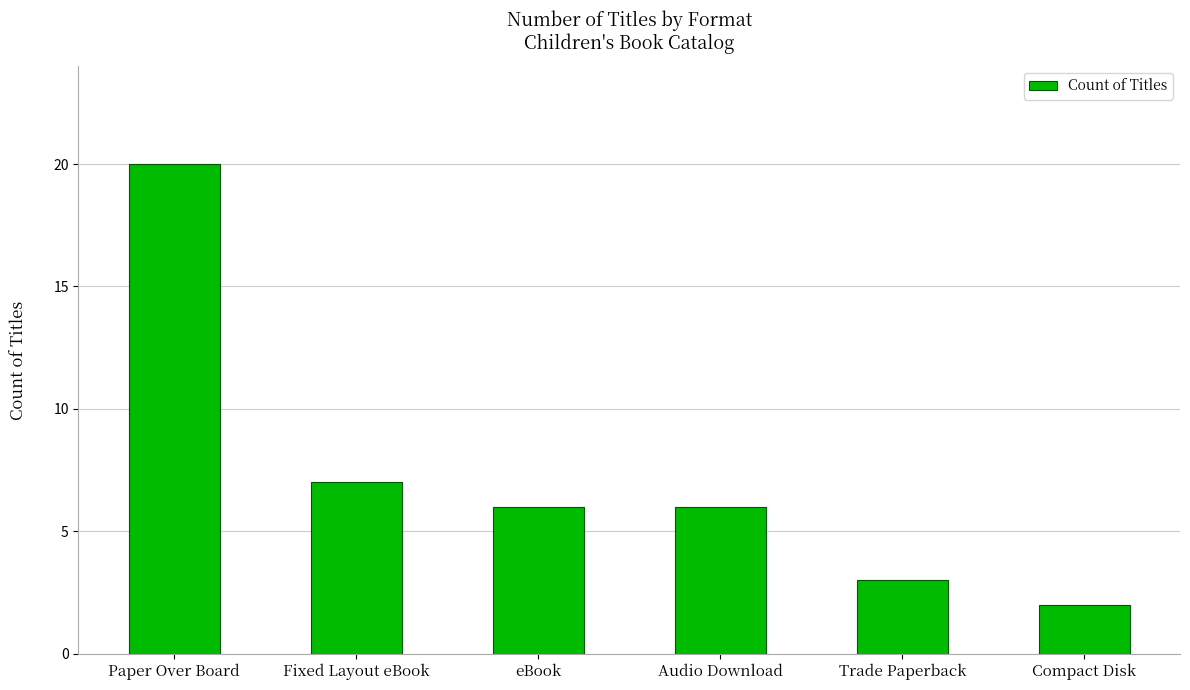

What is the label of the 5th bar from the right?

Fixed Layout eBook